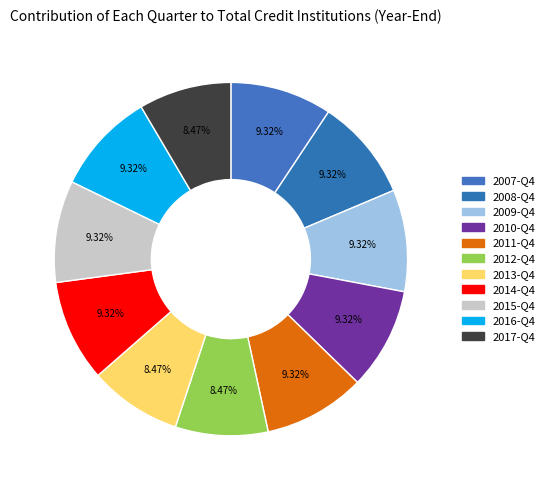

How many segments does this pie chart have?

11